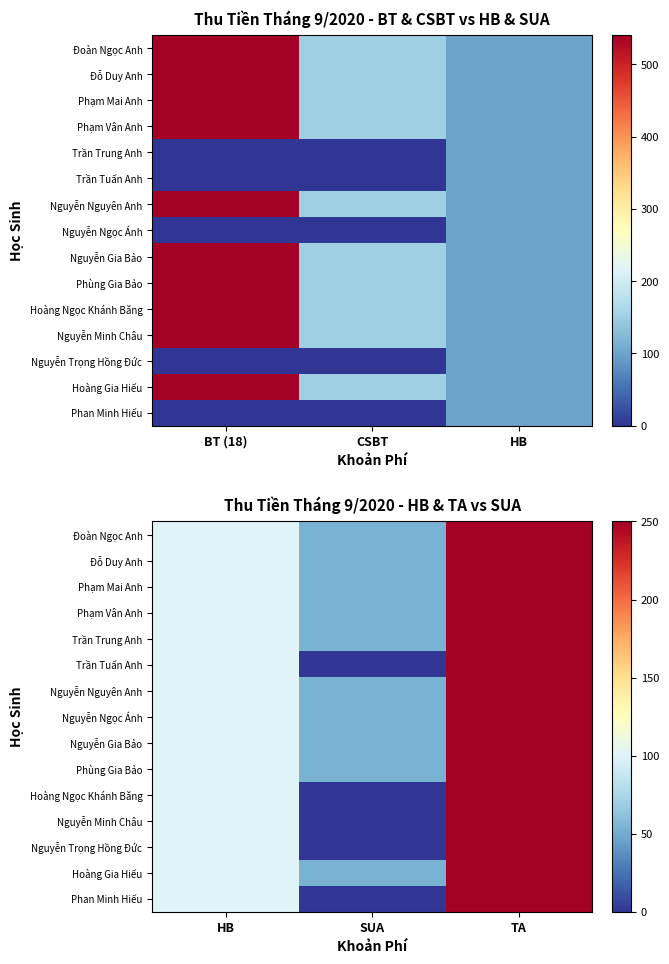

At which label does Nguyễn Trọng Hồng Đức first exceed 100?

TA